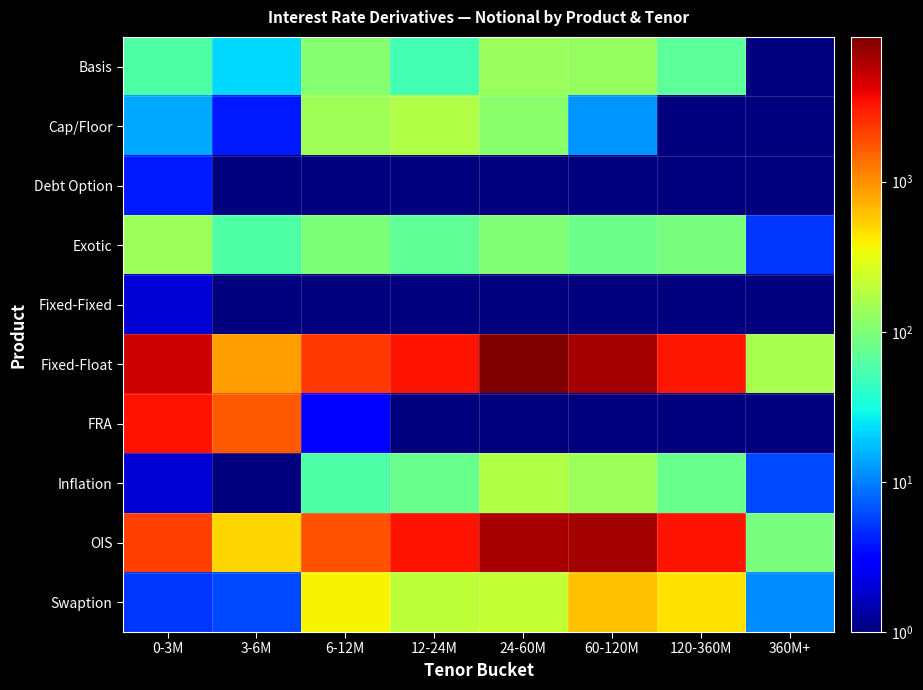

What is the greatest value displayed?

9214.0